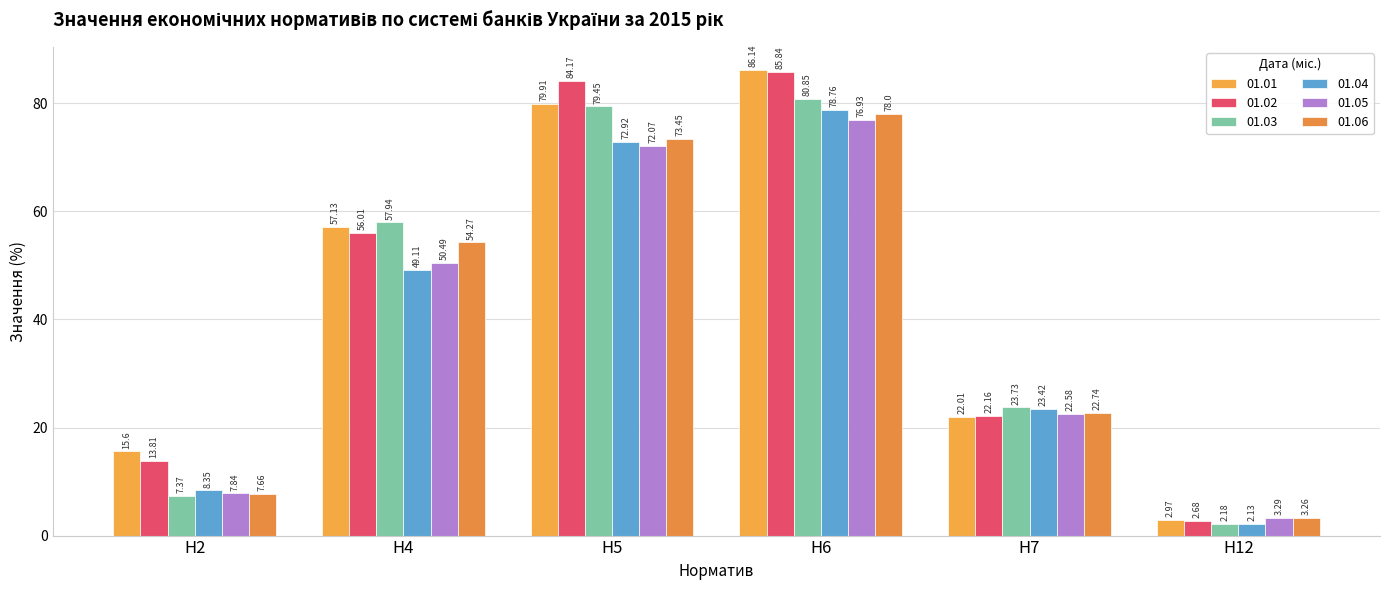

How many bars are there in total?

36